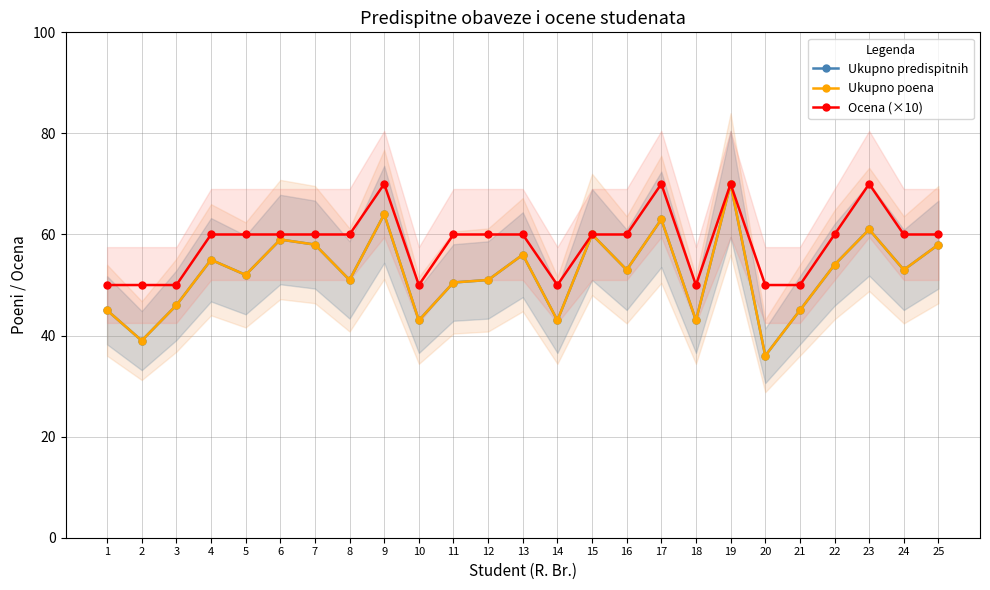

What is the highest value of the Ukupno poena series?

70.0